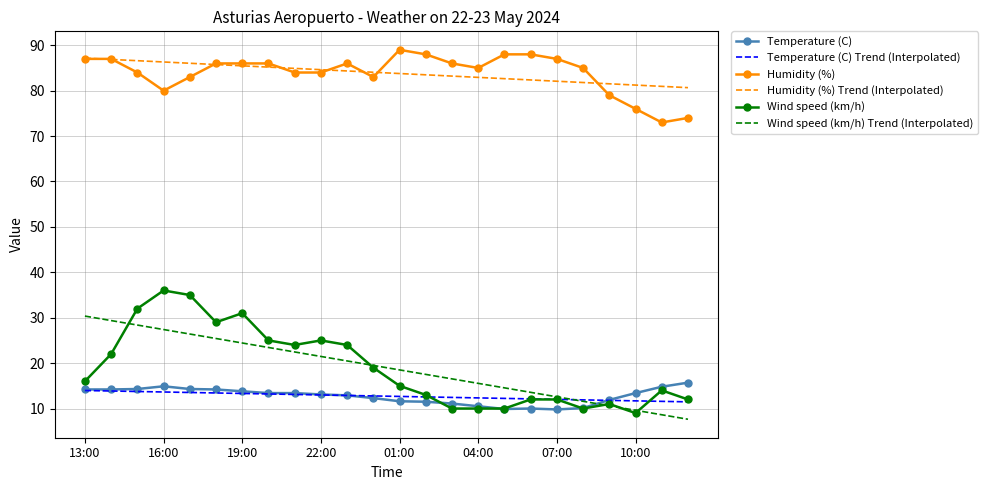

Which series has the widest spread of values?

Wind speed (km/h)